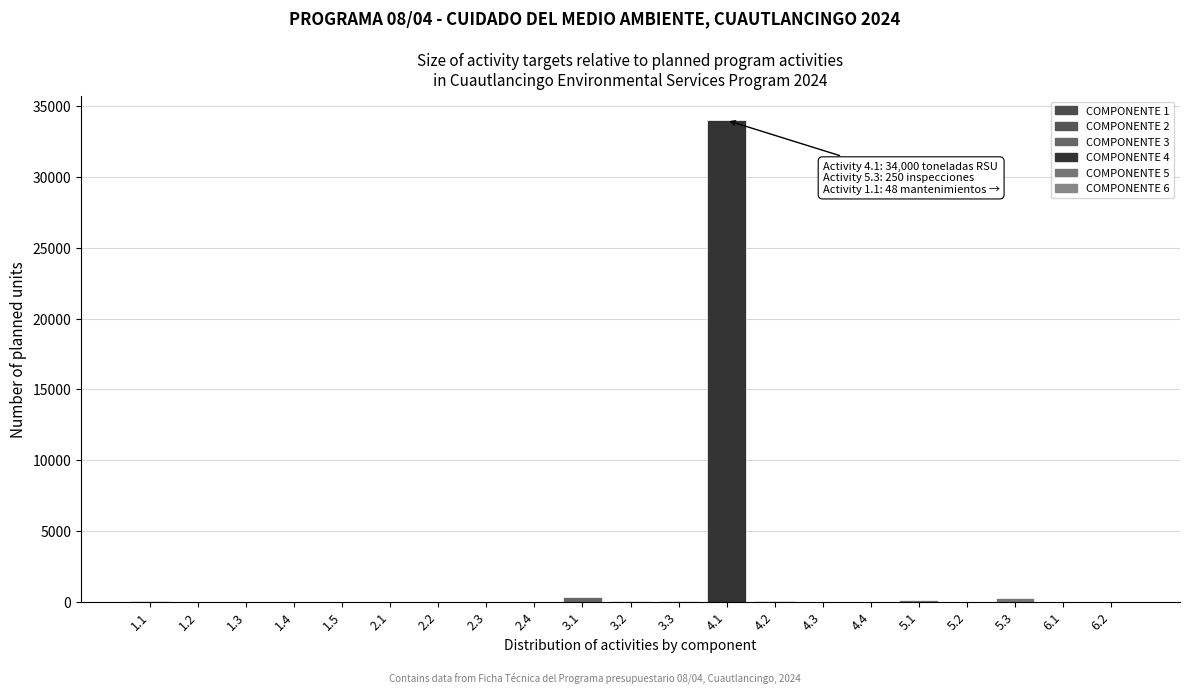

What is the sum of all values?

34930